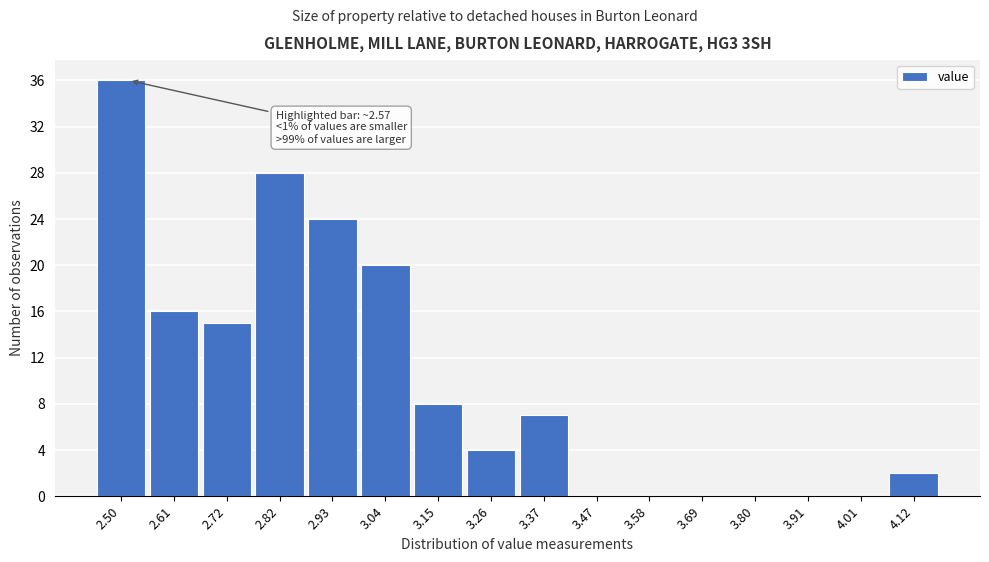

Reading left to right, extract all data points from this chart.

2.50=36	2.61=16	2.72=15	2.82=28	2.93=24	3.04=20	3.15=8	3.26=4	3.37=7	3.47=0	3.58=0	3.69=0	3.80=0	3.91=0	4.01=0	4.12=2